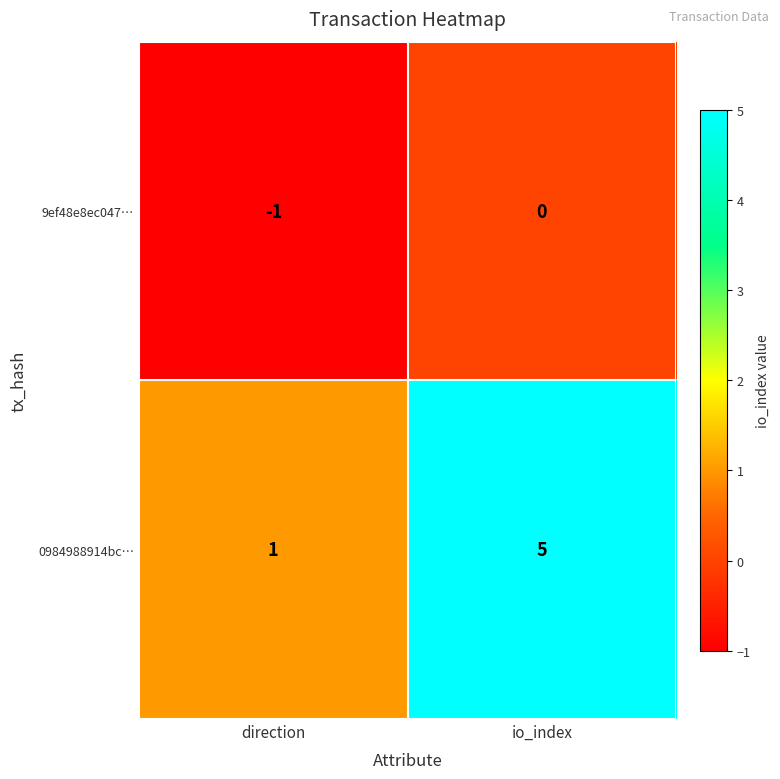

Reading right to left, transcribe all the data shown in this chart.

9ef48e8ec047…: io_index=0	direction=-1
0984988914bc…: io_index=5	direction=1